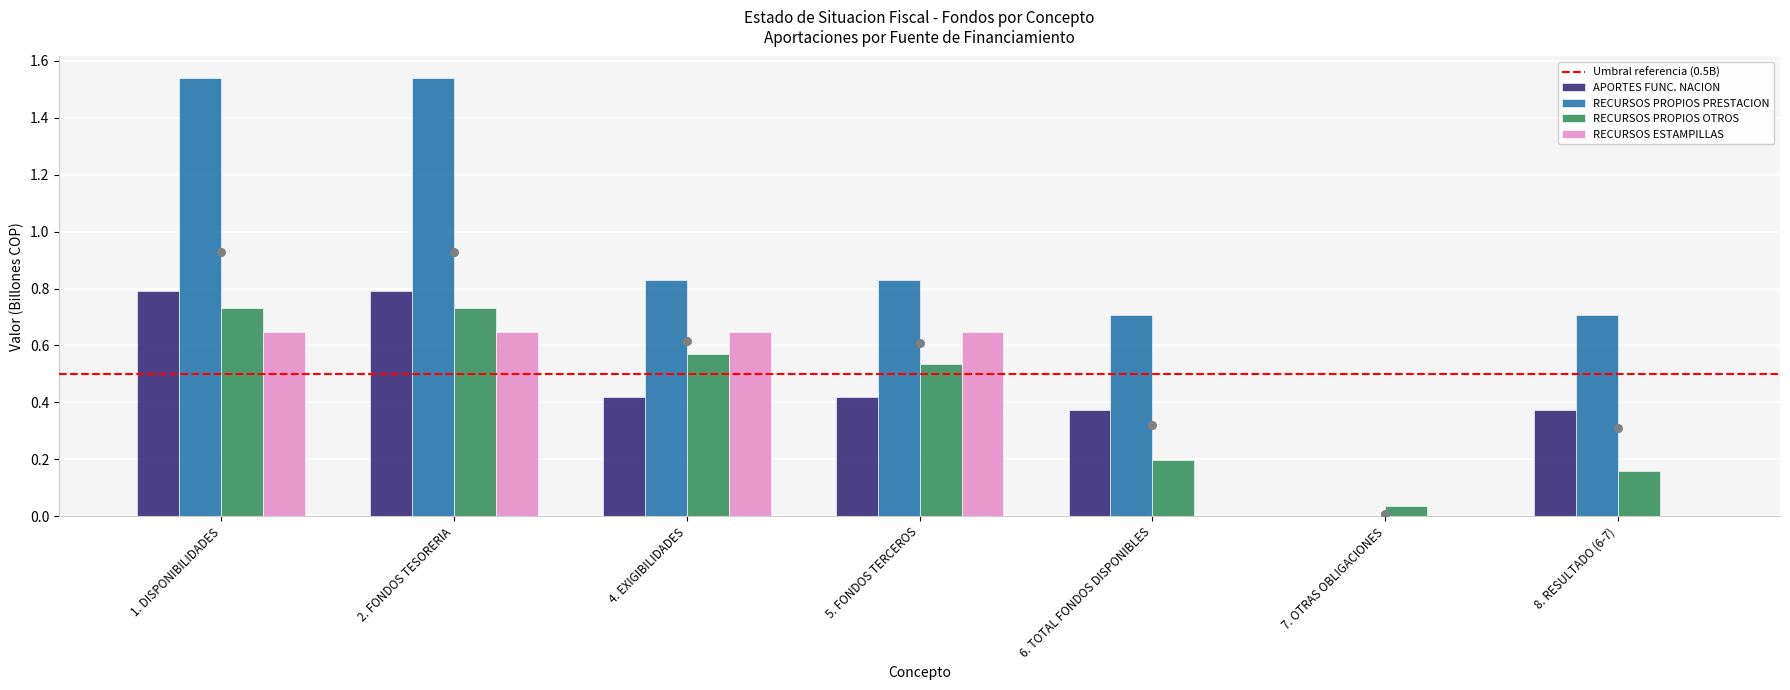

Is the value of RECURSOS PROPIOS OTROS at 5. FONDOS TERCEROS greater than the value of RECURSOS ESTAMPILLAS at 4. EXIGIBILIDADES?

No